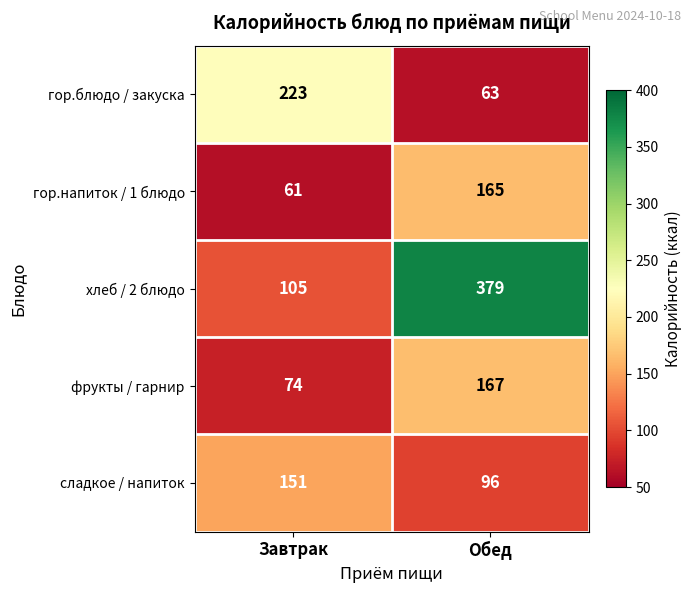

What is the greatest value displayed?

379